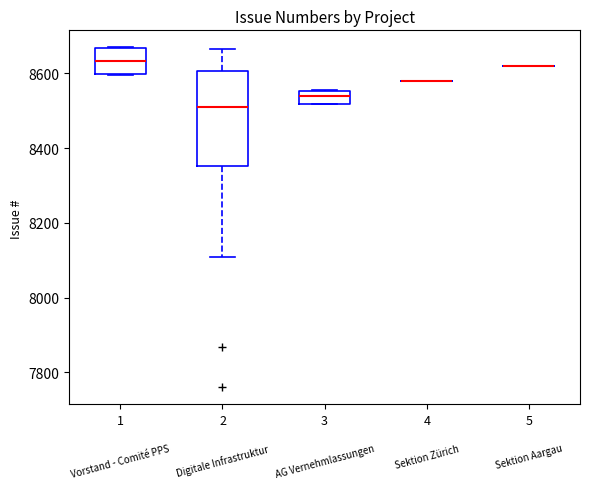

Which box is the tallest, from its lower edge to its upper edge?

2